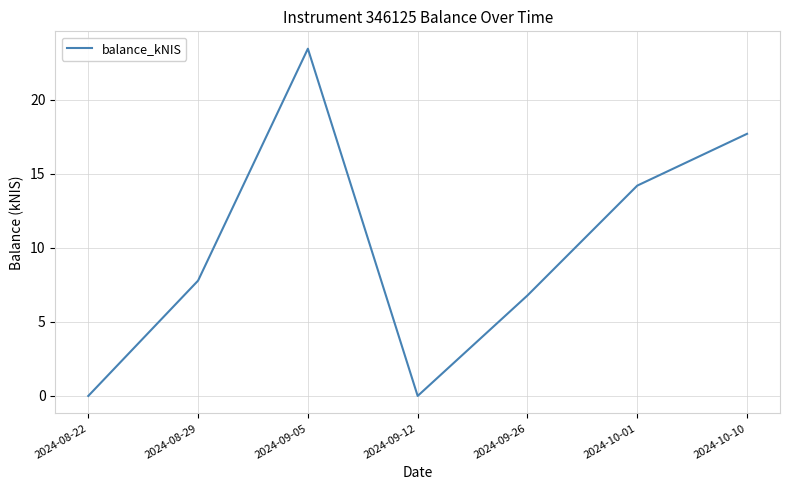

How many interior local valleys (lower than both neighbors) does the data have?

1